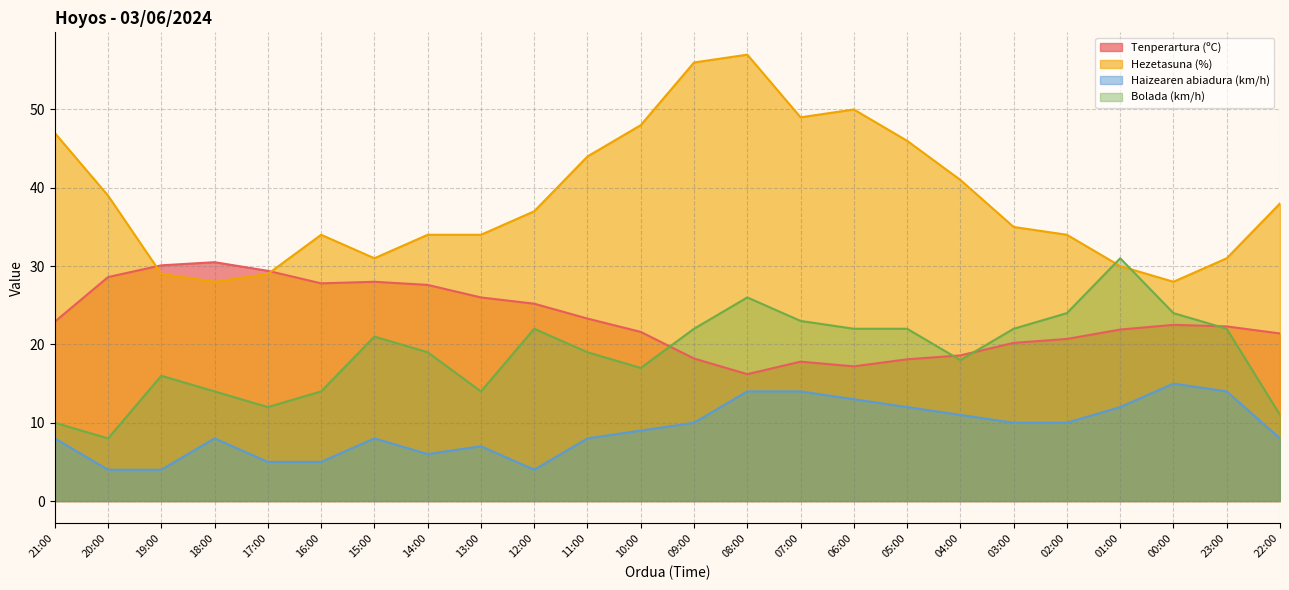

What is the sum of all Haizearen abiadura (km/h) values?

219.0